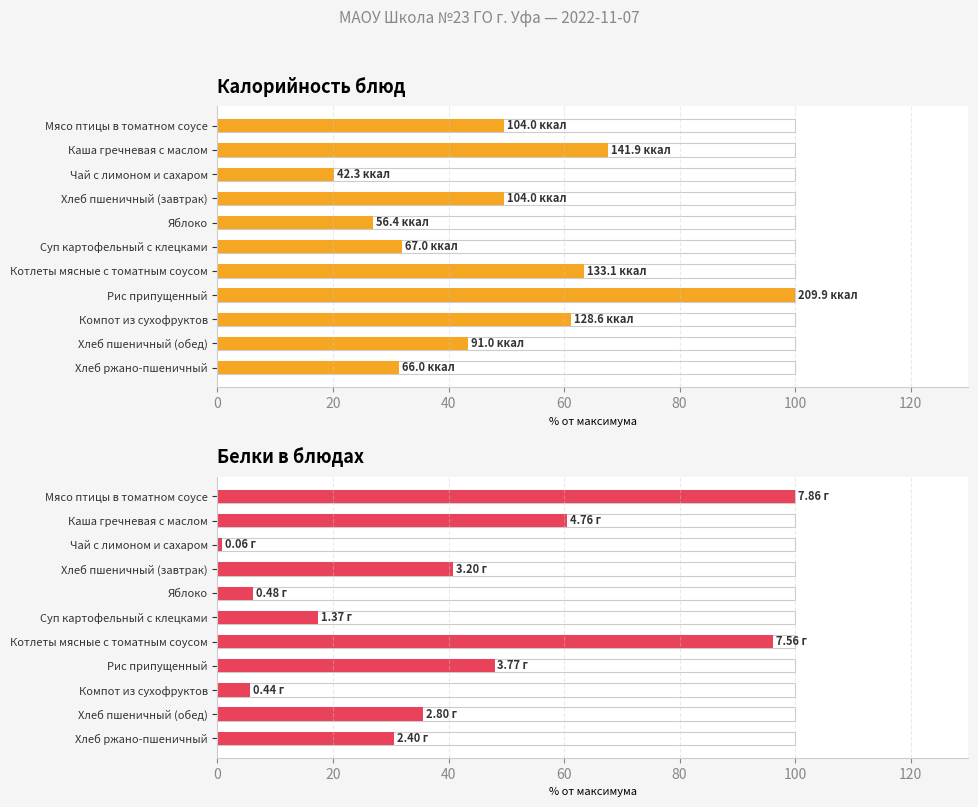

The Калорийность series shows 20.1 at Чай с лимоном и сахаром. True or false?

True